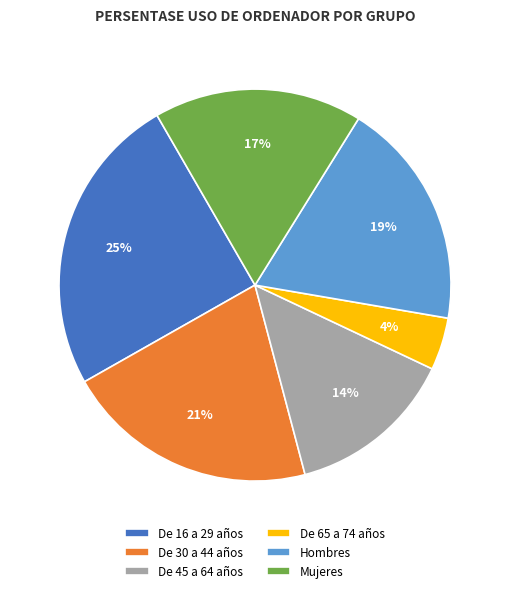

Combined, do De 16 a 29 años and Hombres account for over 50%?

No